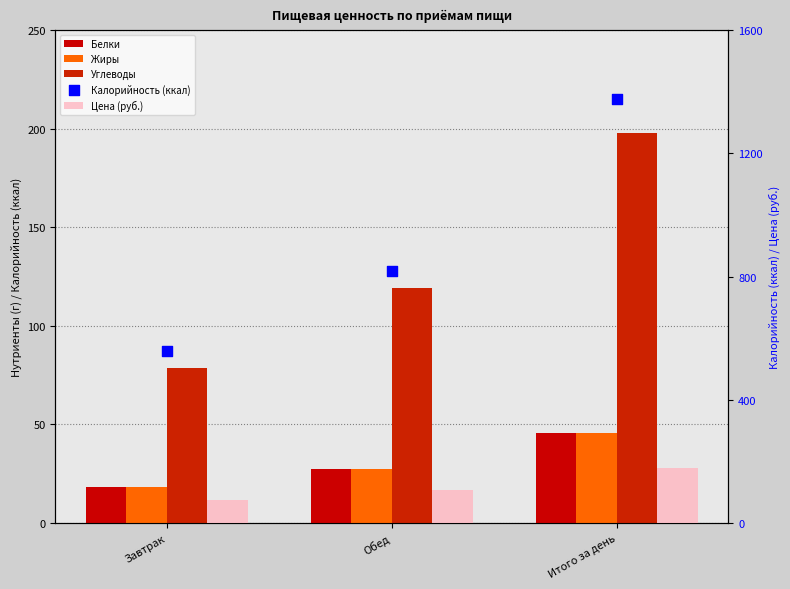

Which series has the largest total across all categories?

Калорийность (ккал)